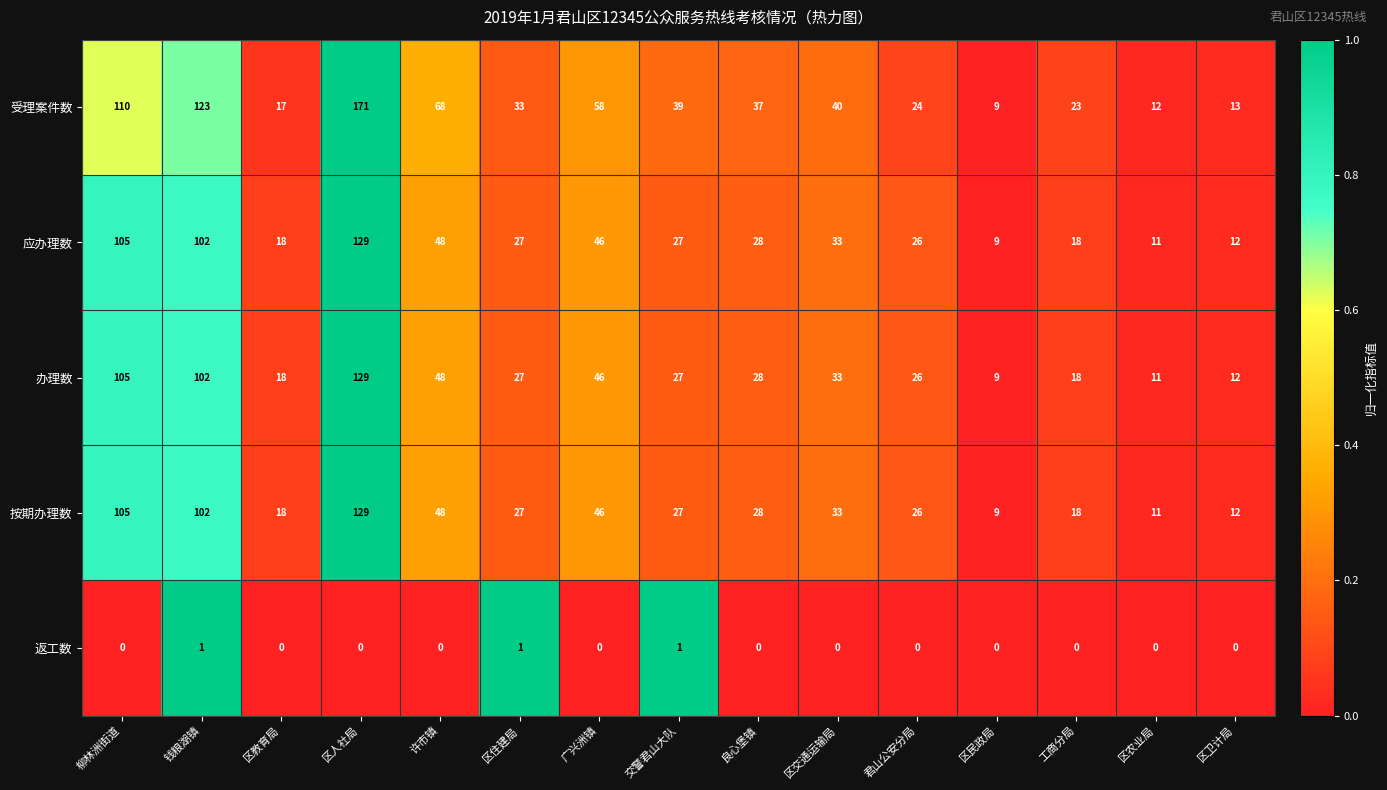

At which label does 按期办理数 reach its minimum?

区民政局